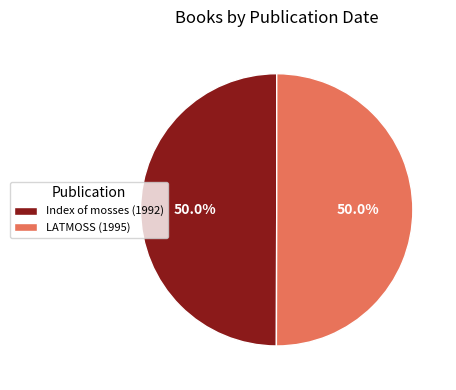

What portion of the pie excludes Index of mosses (1992)?

50.0%